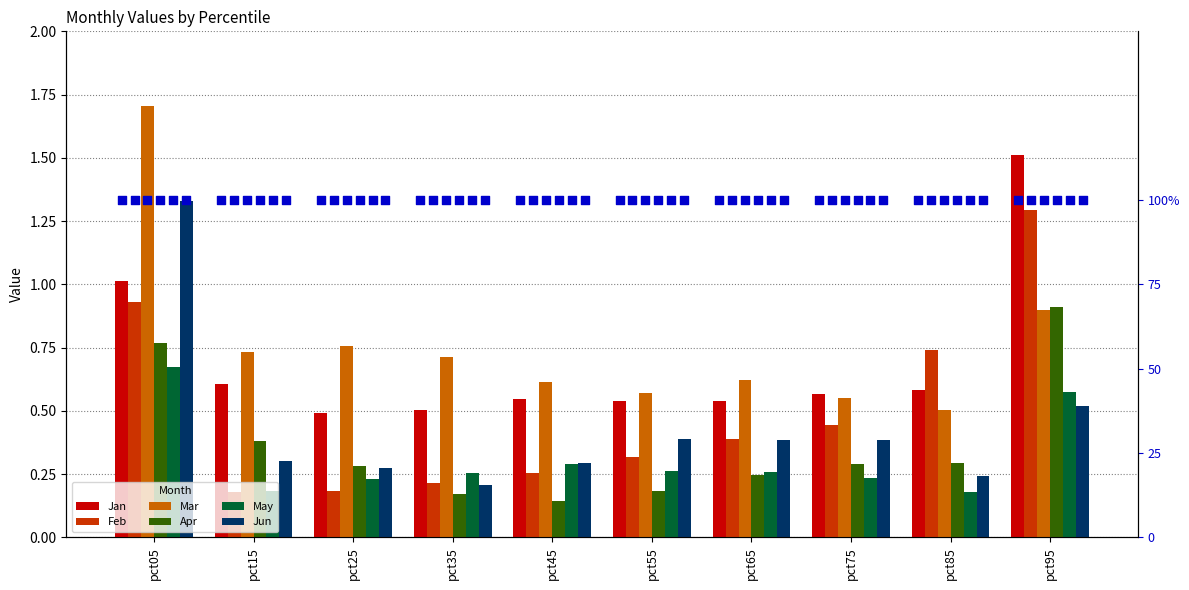

Is the value of May at pct35 greater than the value of Apr at pct45?

Yes